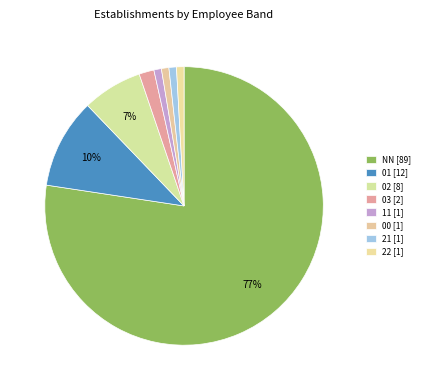

What is the total percentage of 00 and 11?

1.7%